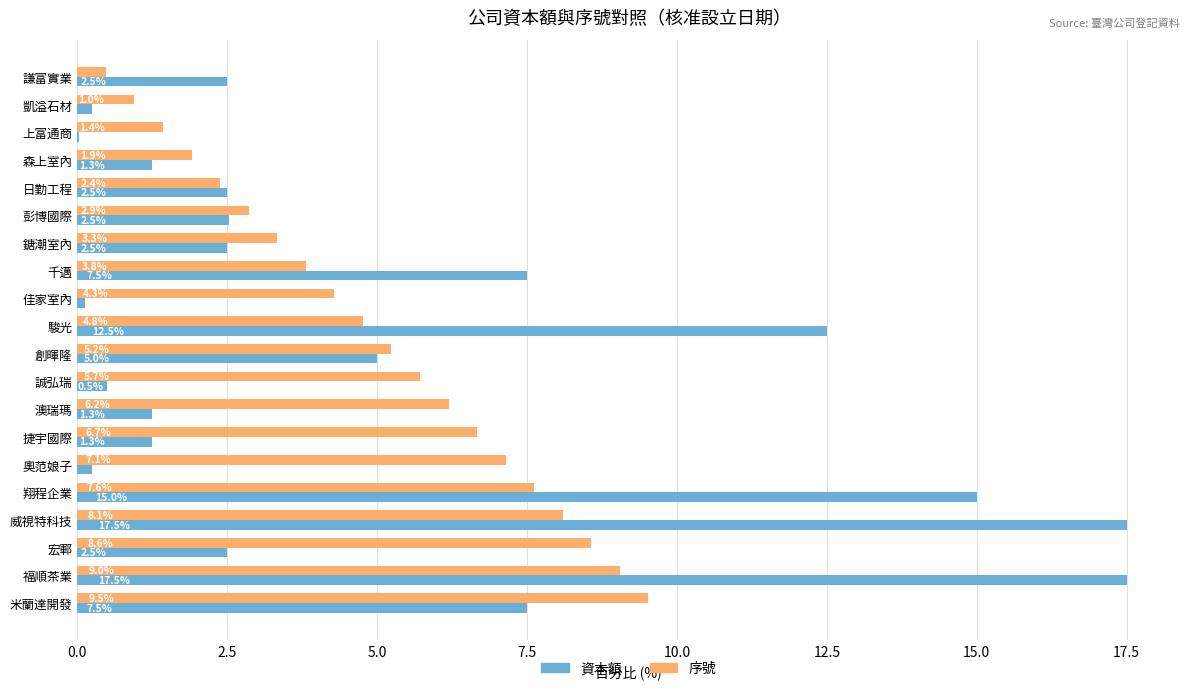

What is the total value across all series at 彭博國際?

5.4